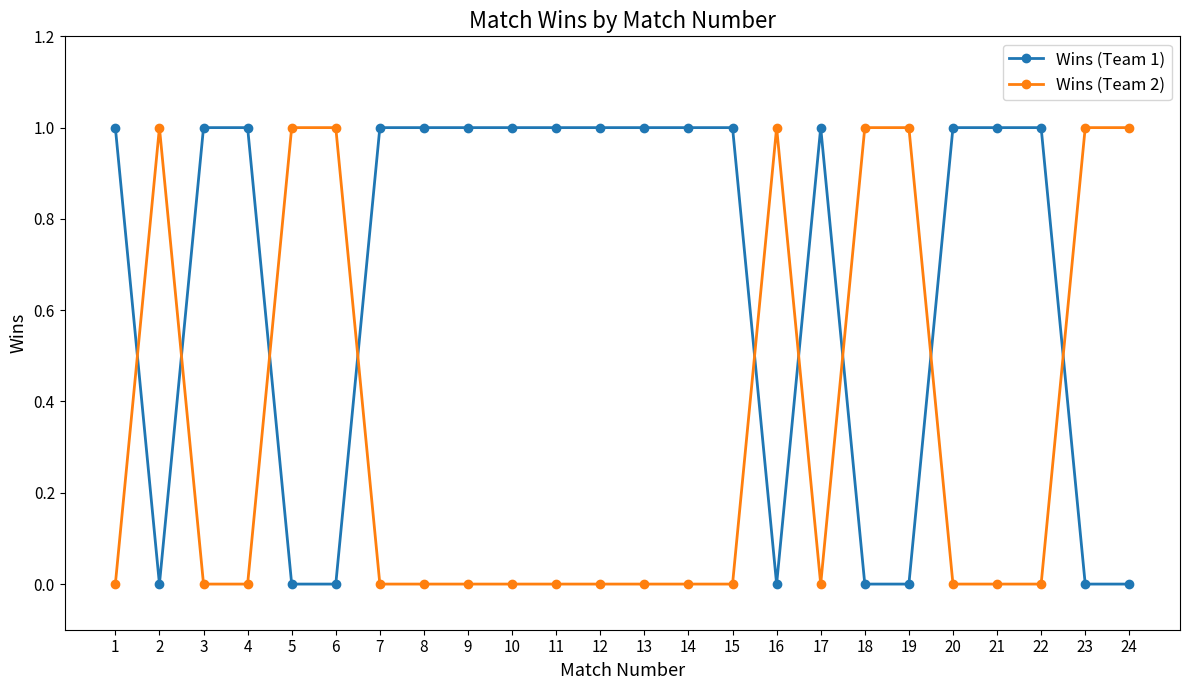

Which series has the largest total across all categories?

Wins (Team 1)